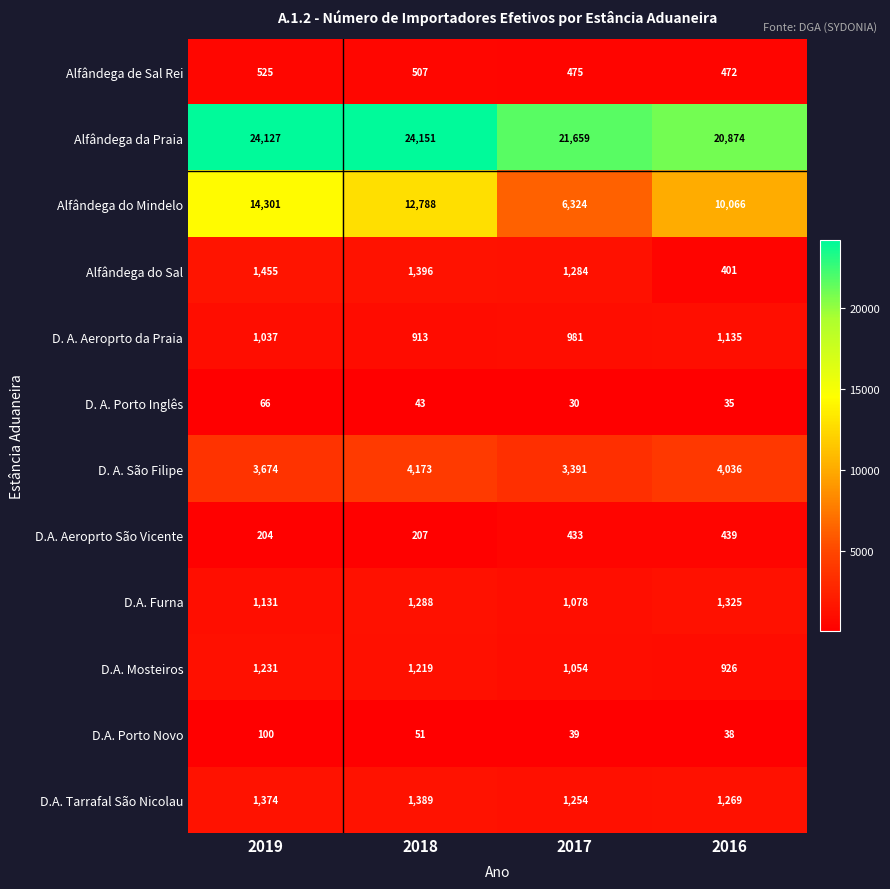

Where is D. A. Aeroprto da Praia nearest to the value 1024?

2019